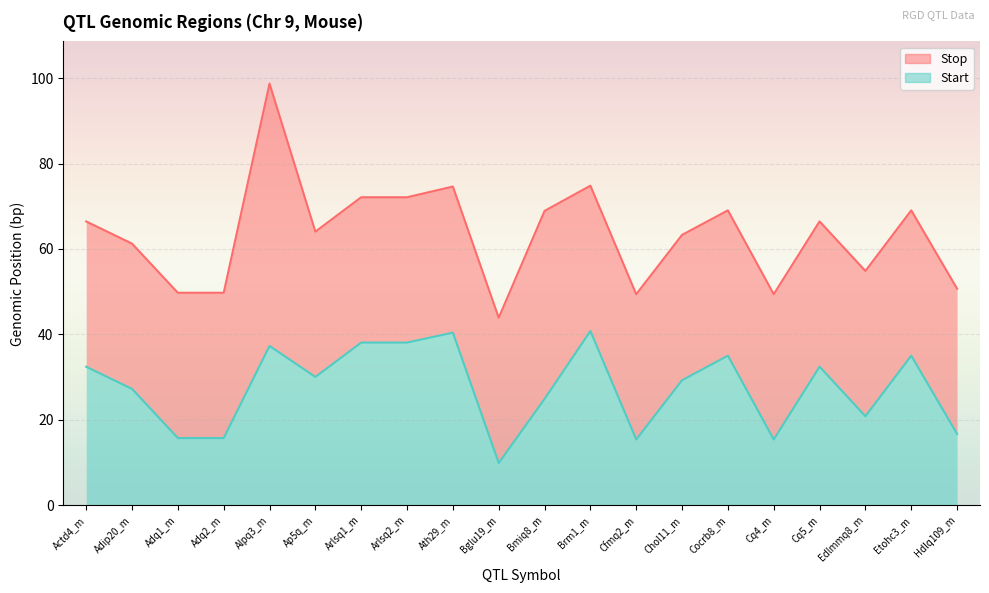

What is the difference between the Start values at Chol11_m and Arlsq2_m?

8.8